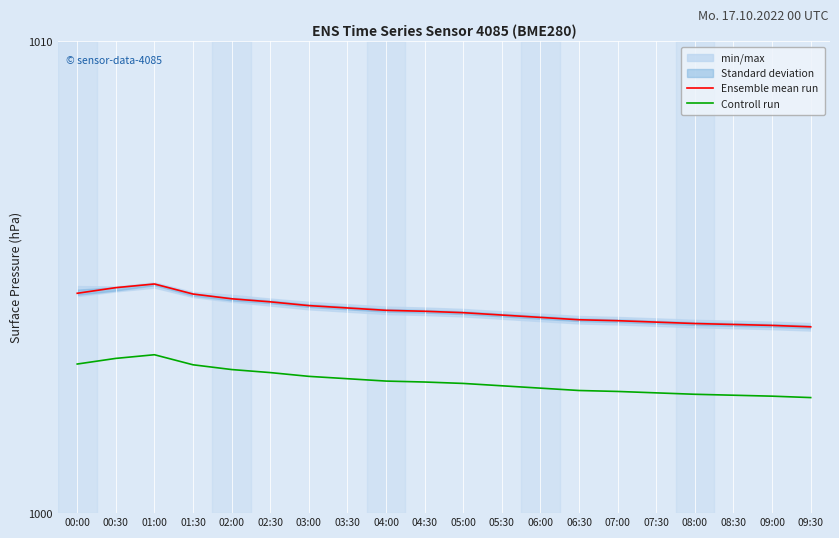

The Ensemble mean run series shows 1563.7 at 09:30. True or false?

False